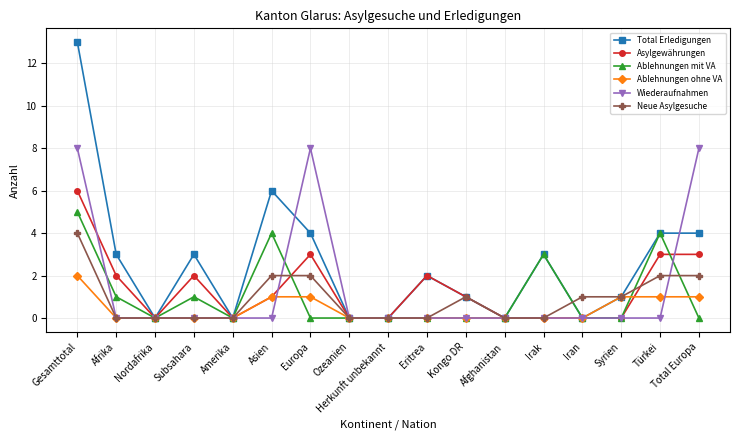

What is the label of the 5th point from the left?

Amerika